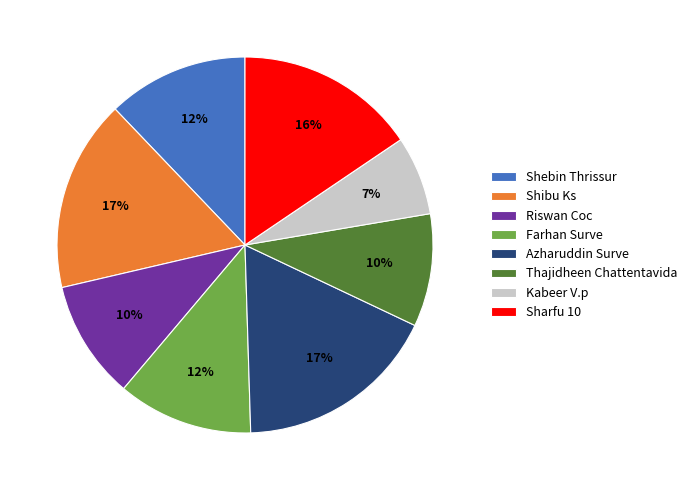

The Thajidheen Chattentavida slice represents 10% of the pie. True or false?

True